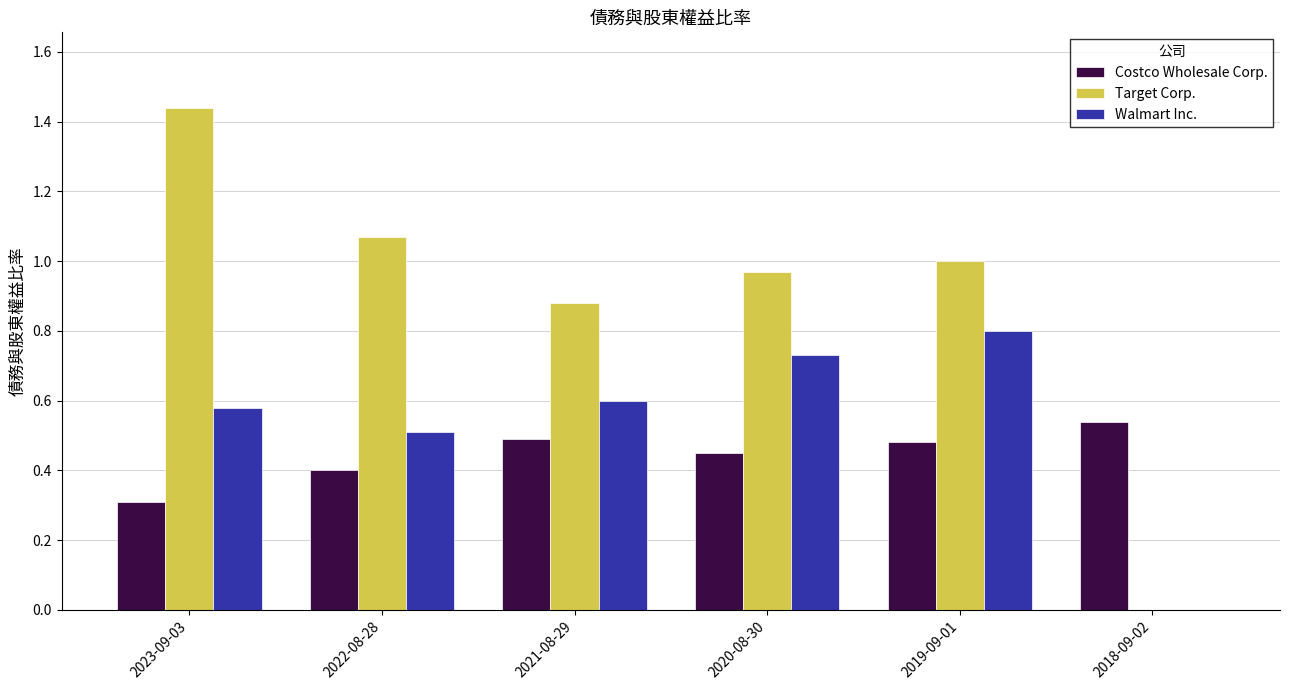

Is it true that Target Corp. equals 0.0 at 2018-09-02?

True